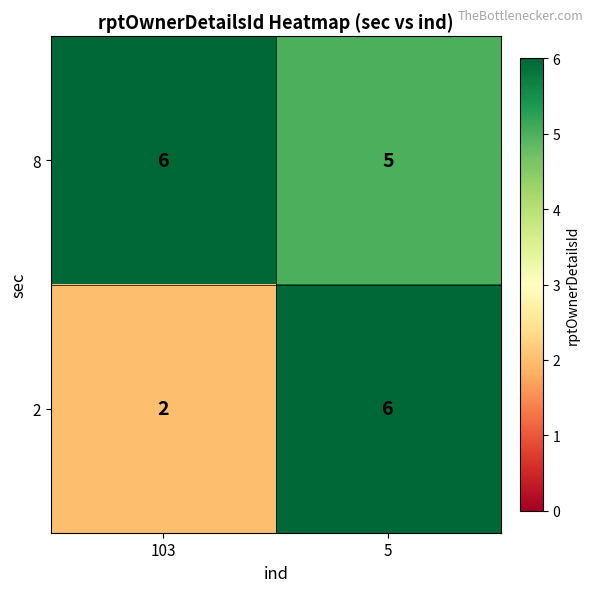

Is it true that 8 equals 1 at 5?

False